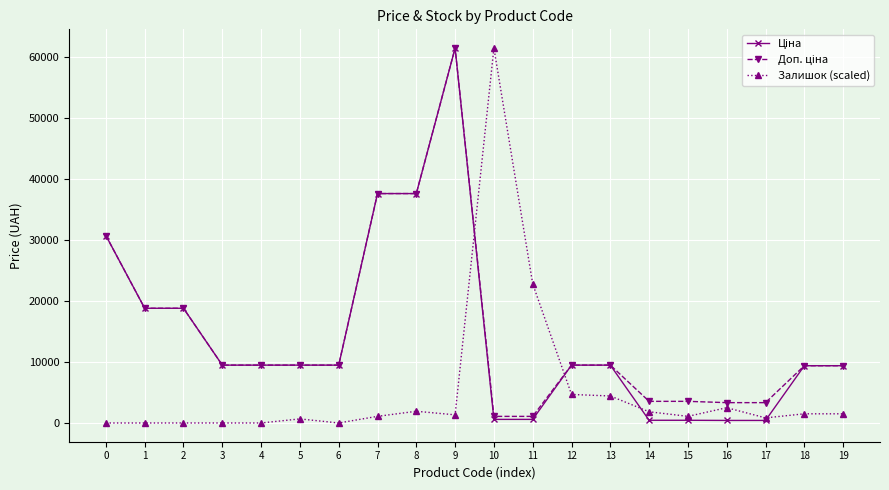

Count the number of categories in the chart.

20